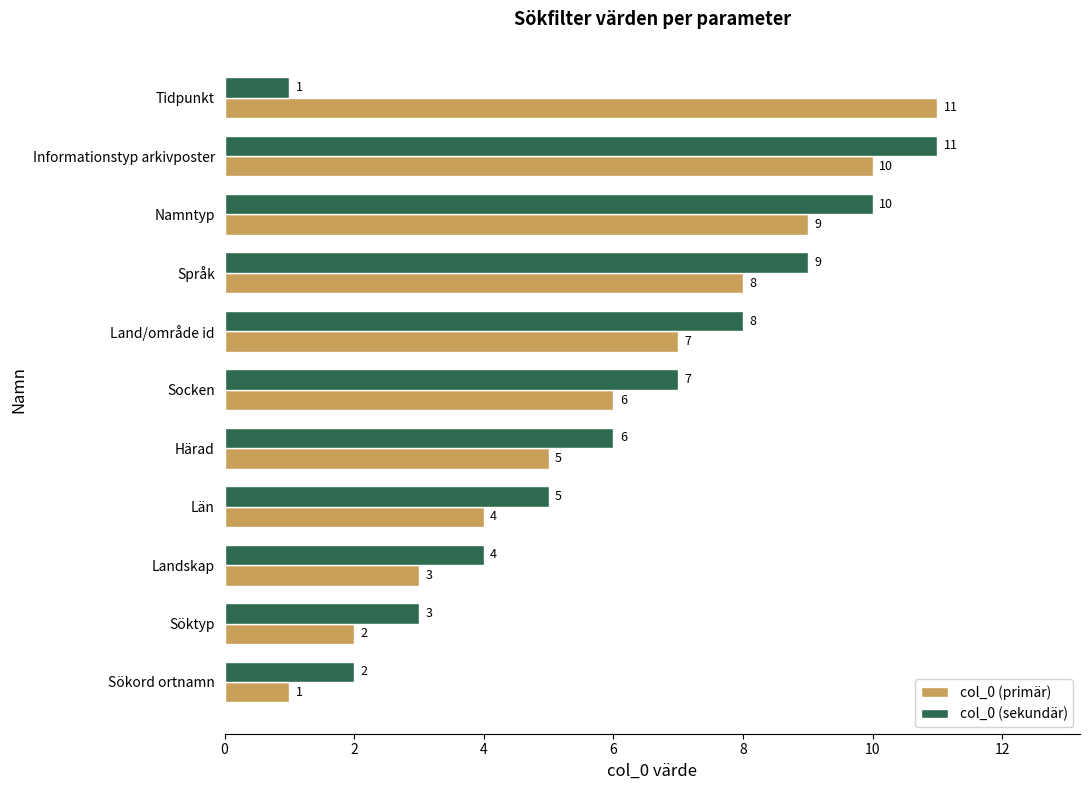

What is the maximum value shown in the chart?

11